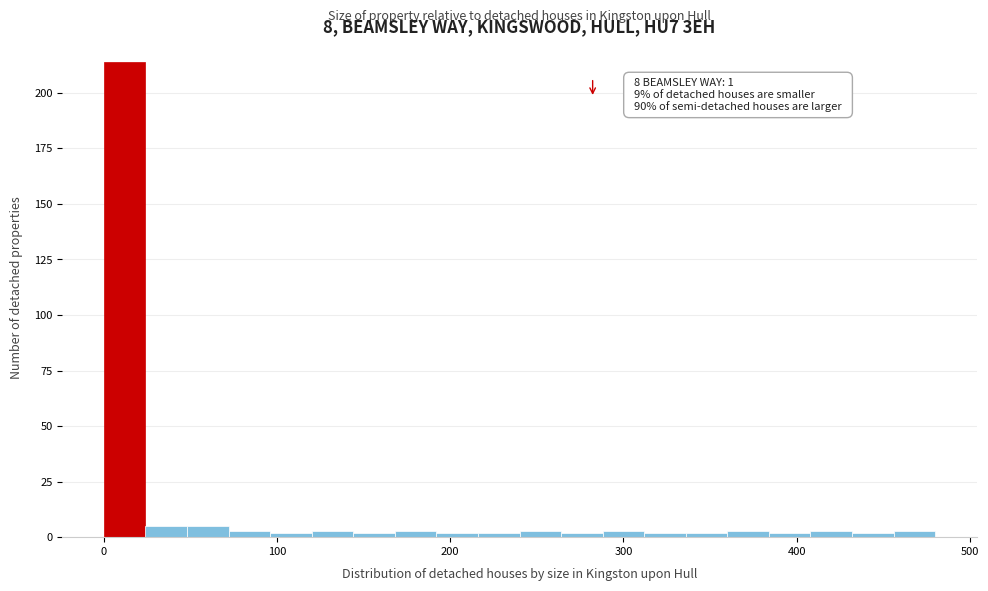

Around what value on the x-axis is the tallest bar? Give the approximate position of its centre, as read against the axis.

10